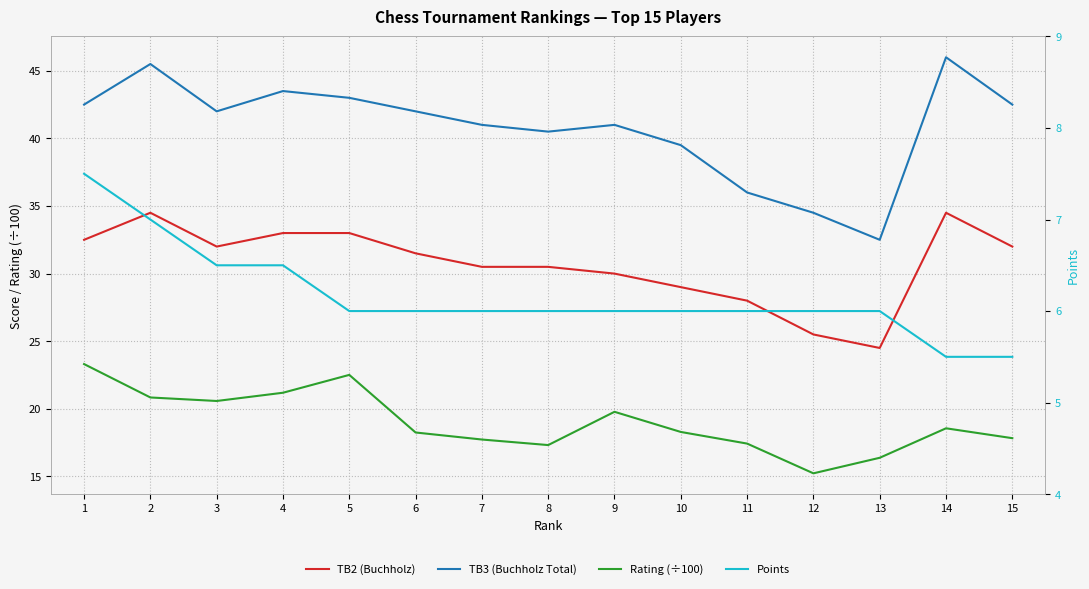

At which category is the sum across all series the highest?

2